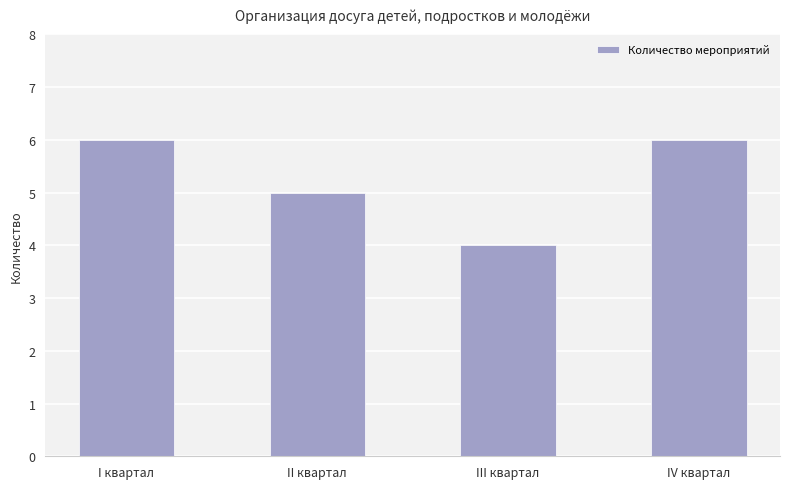

Approximately how many times larger is the value at I квартал compared to II квартал?

1.2